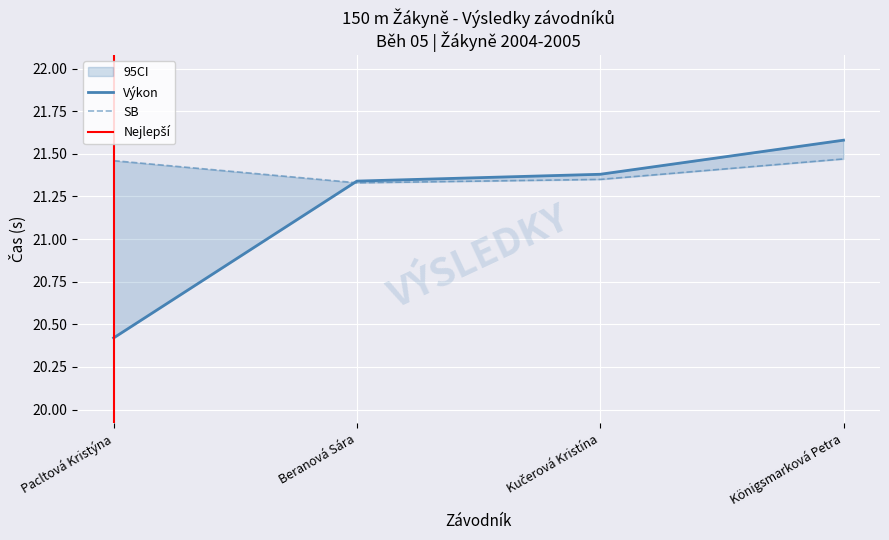

What value does the Výkon series have at Königsmarková Petra?

21.6